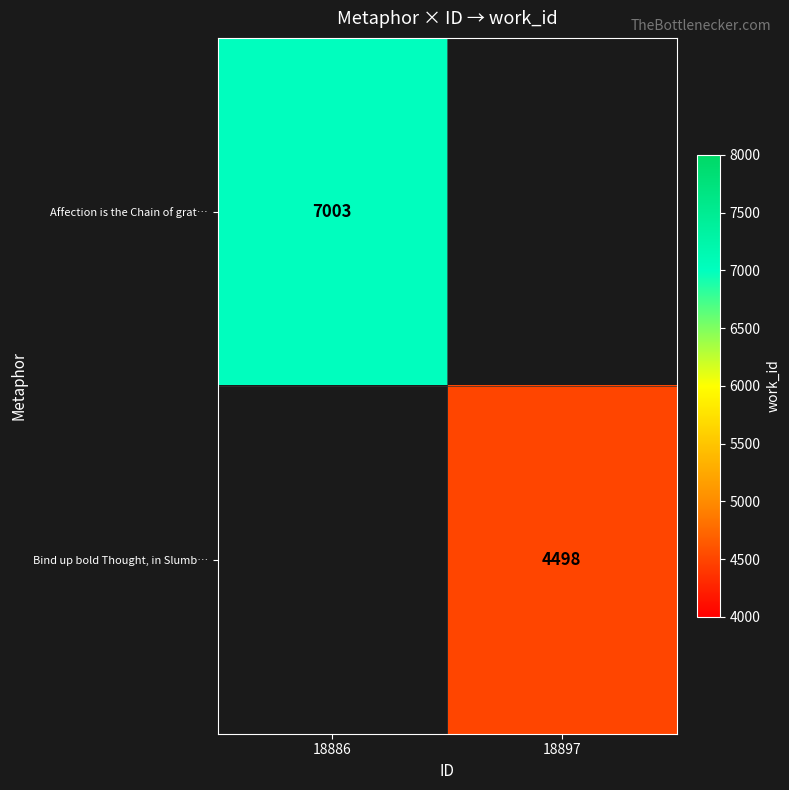

Is it true that Affection is the Chain of grat… equals 7003 at 18886?

True